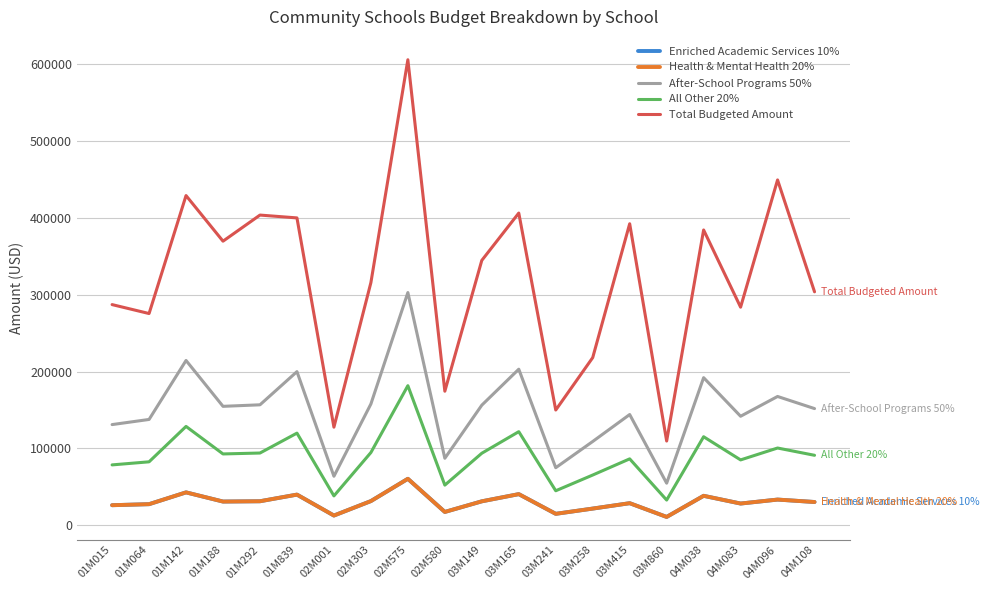

Does the chart display data point markers on the line(s)?

No